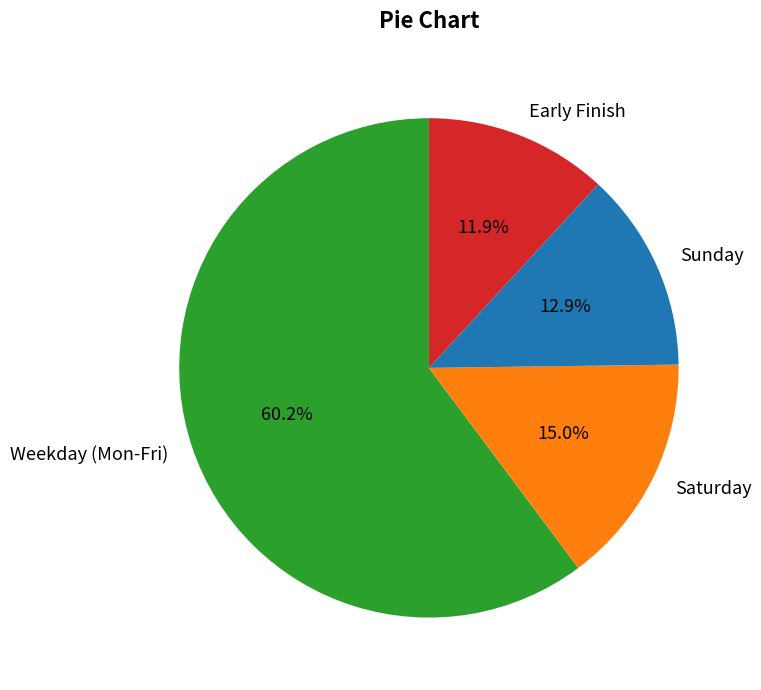

Rank the categories by value from lowest to highest.

Early Finish, Sunday, Saturday, Weekday (Mon-Fri)